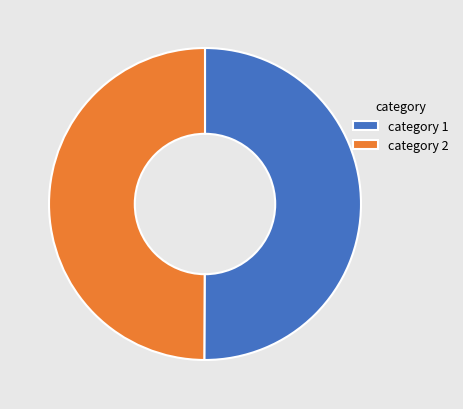

The category 2 slice represents 50% of the pie. True or false?

True